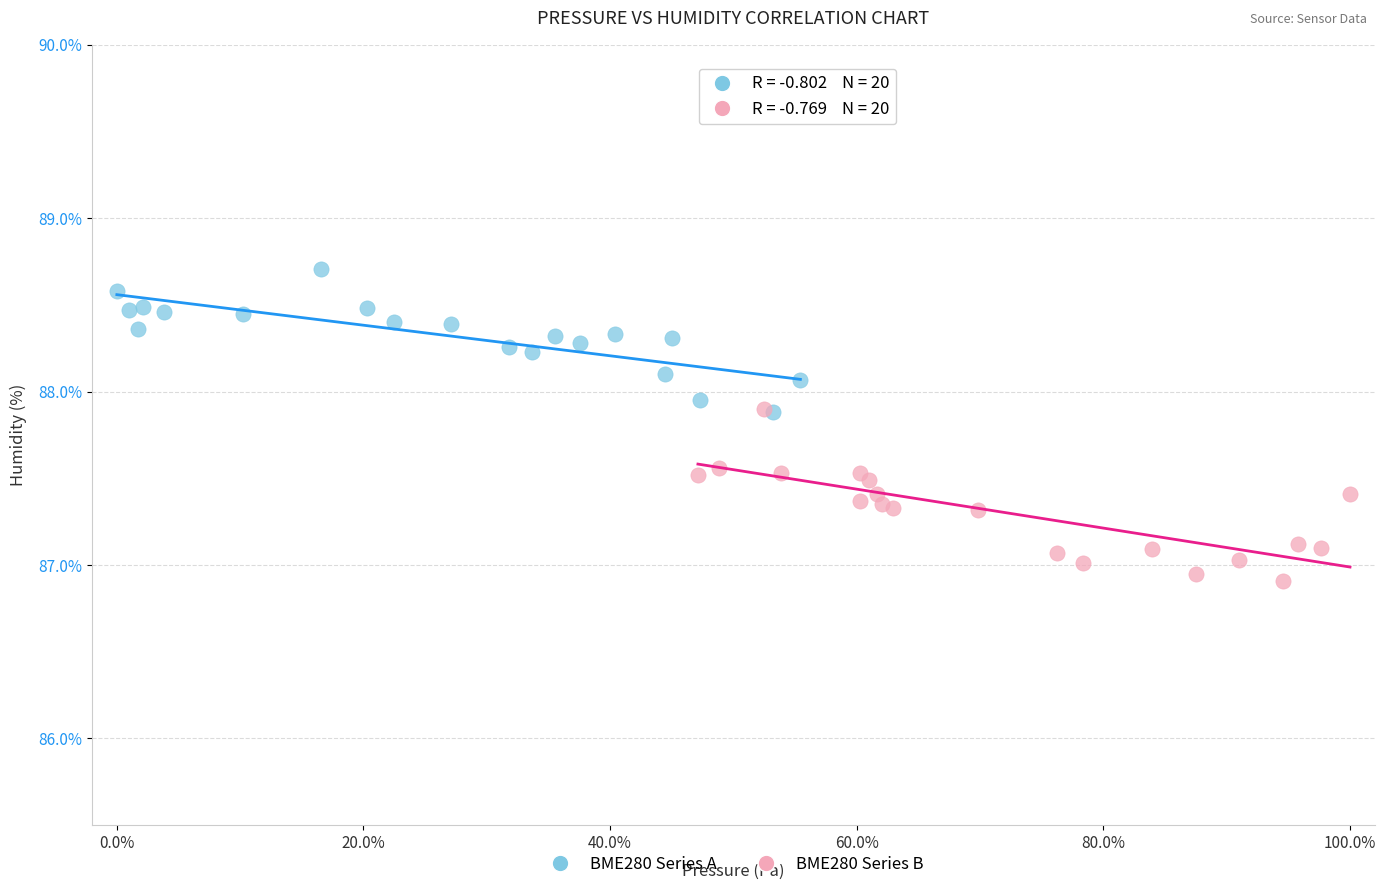

Which series reaches the maximum Y coordinate?

BME280 Series A